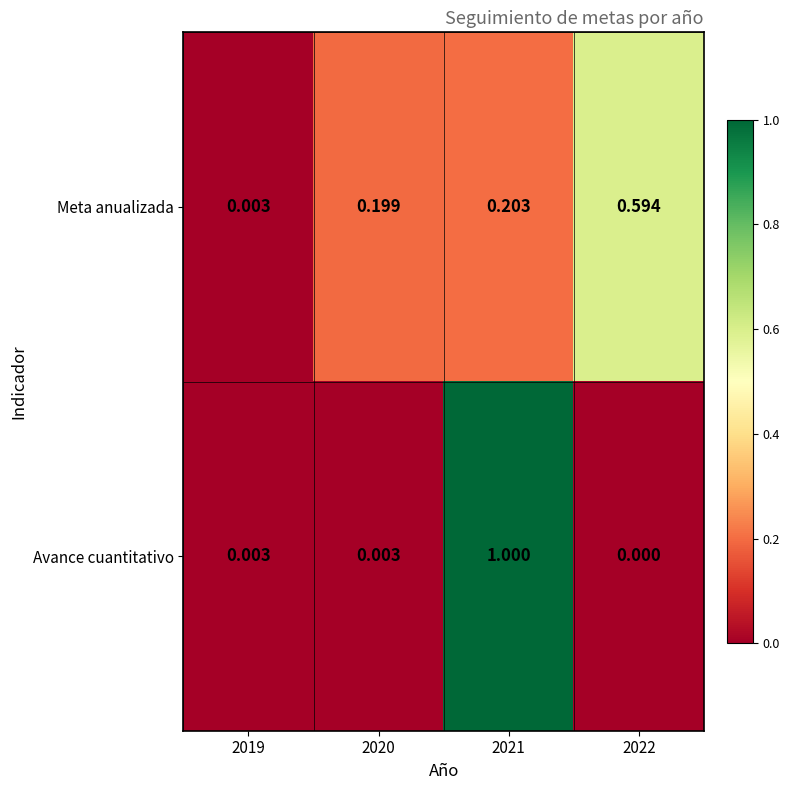

Which series changed the most between 2019 and 2021?

Avance cuantitativo